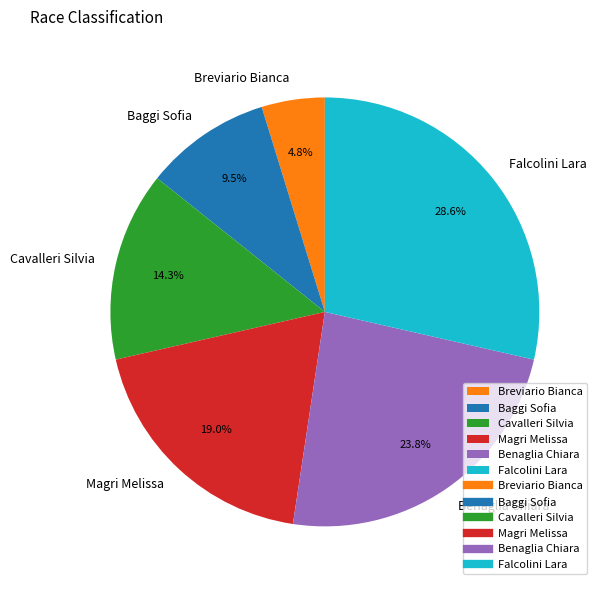

True or false: Magri Melissa accounts for 19% of the total.

True